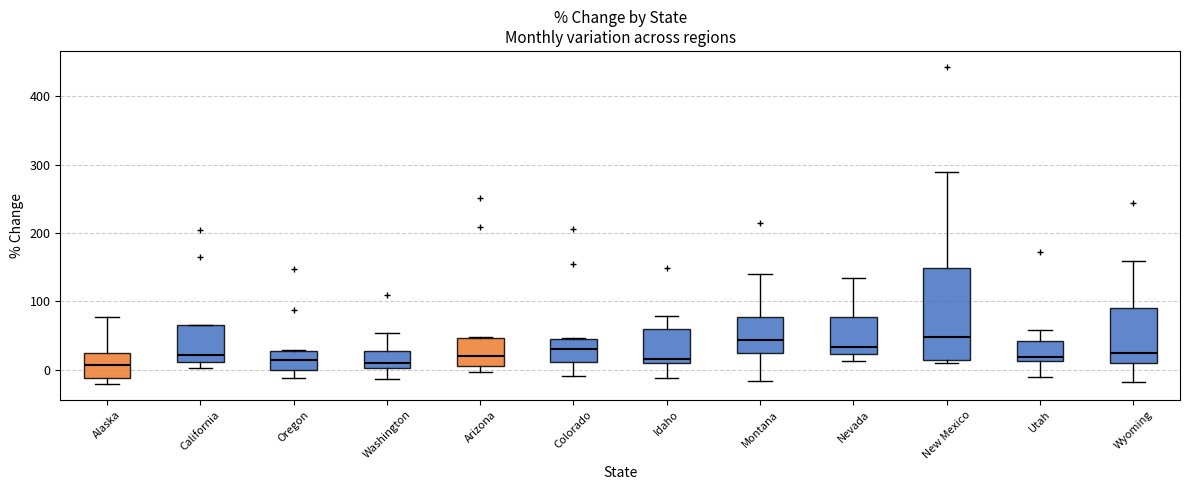

Comparing the boxes themselves (not the whiskers), which one is the tallest?

New Mexico